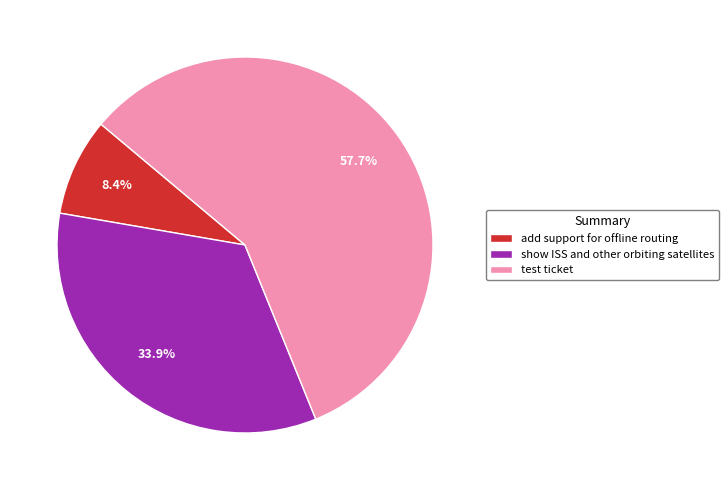

The show ISS and other orbiting satellites slice represents 22% of the pie. True or false?

False